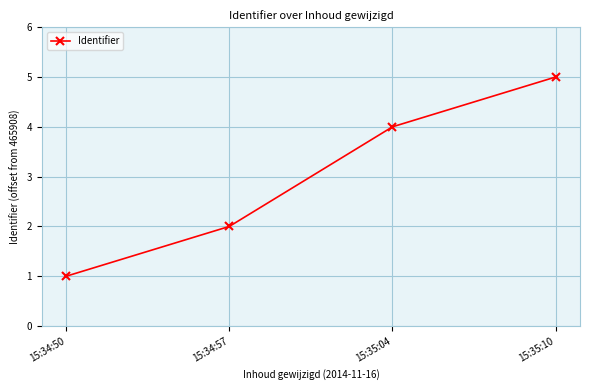

What is the difference between the second highest and minimum values?

3